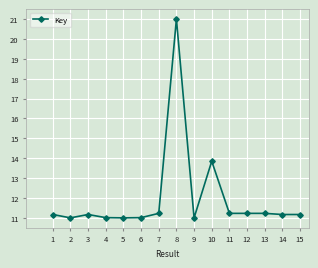

How many categories are shown in the chart?

15